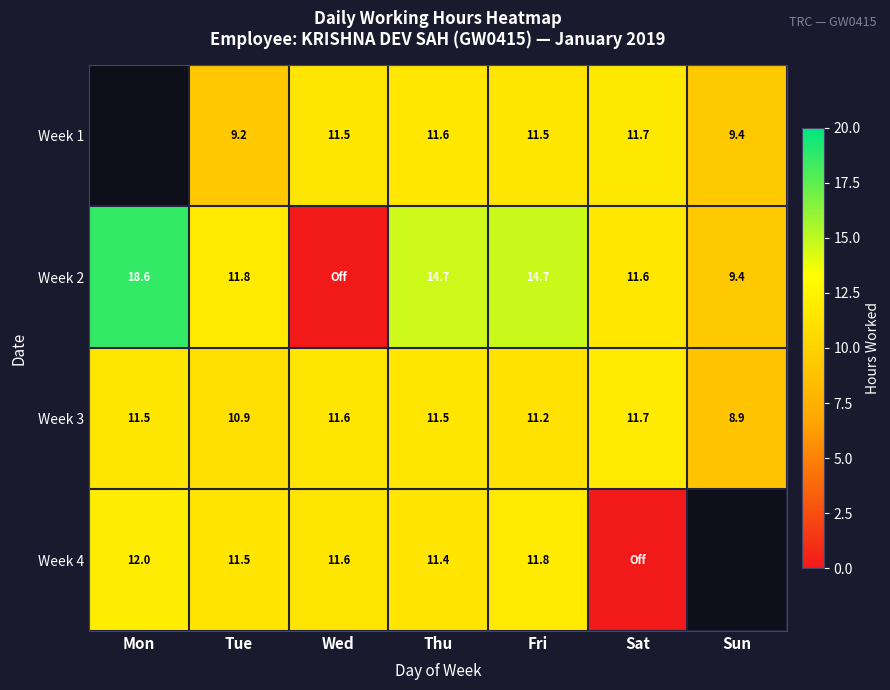

Is the value of Week 3 at Fri greater than the value of Week 2 at Sun?

Yes